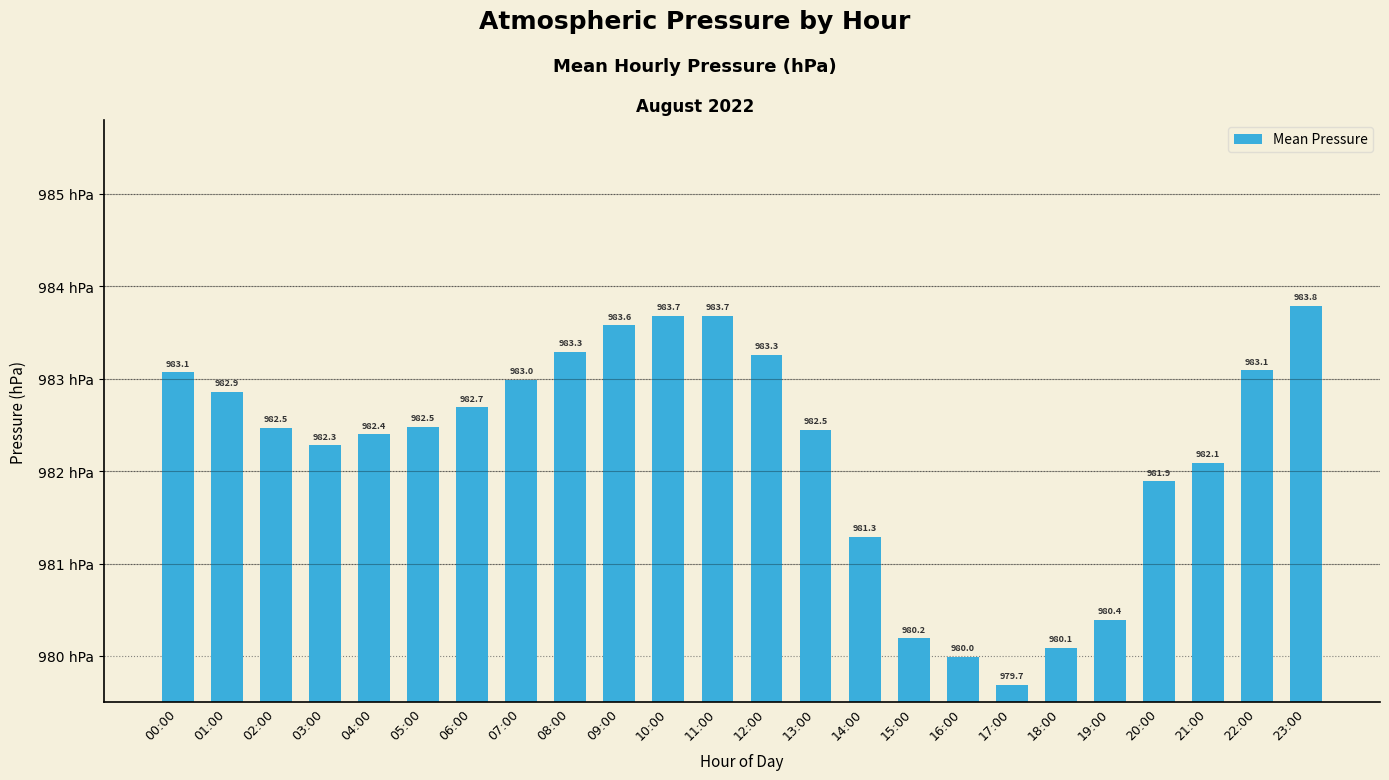

Does the chart contain stacked bars?

No